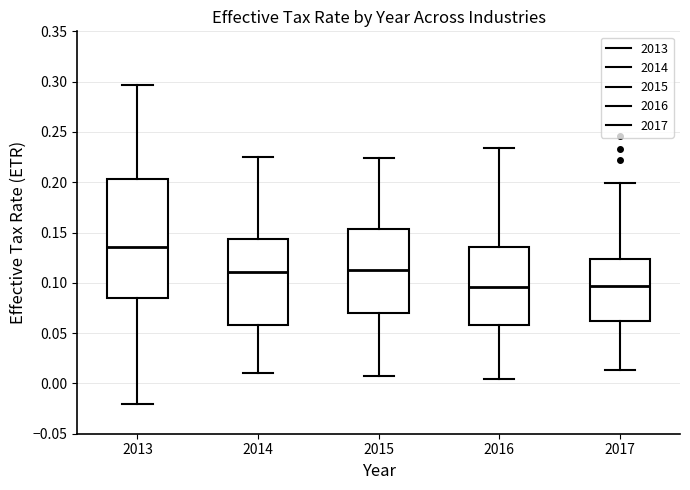

Reading left to right, read every box against the y-axis: the position of its median line, the range the box covers, and the ends of its whiskers. The values are not printed on the chart, so give them approximately, as read against the axis.

2013: median 0.135, box 0.085 to 0.205, whiskers -0.020 to 0.295
2014: median 0.110, box 0.060 to 0.145, whiskers 0.010 to 0.225
2015: median 0.115, box 0.070 to 0.155, whiskers 0.010 to 0.225
2016: median 0.095, box 0.060 to 0.135, whiskers 0.005 to 0.235
2017: median 0.095, box 0.060 to 0.125, whiskers 0.015 to 0.200